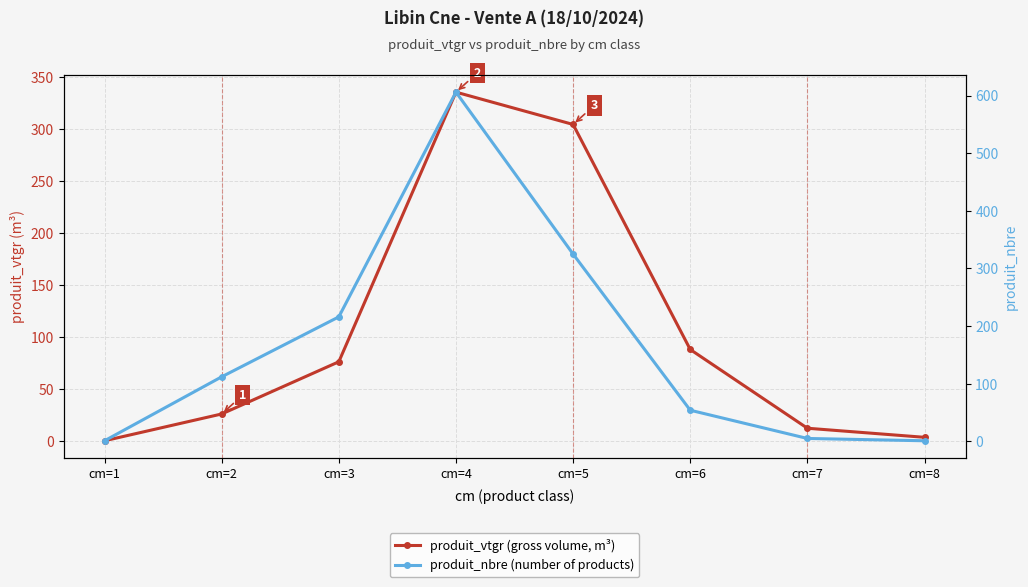

Reading left to right, transcribe all the data shown in this chart.

produit_vtgr (gross volume, m³): 0.1	25.9	76.1	335.6	304.5	87.9	12.1	3.4
produit_nbre (number of products): 1.0	112.0	216.0	606.0	325.0	54.0	5.0	1.0